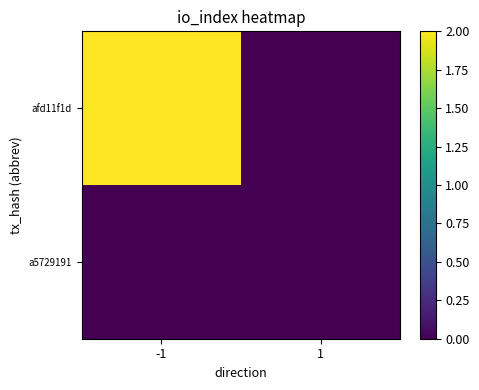

Which series has the largest total across all categories?

afd11f1d